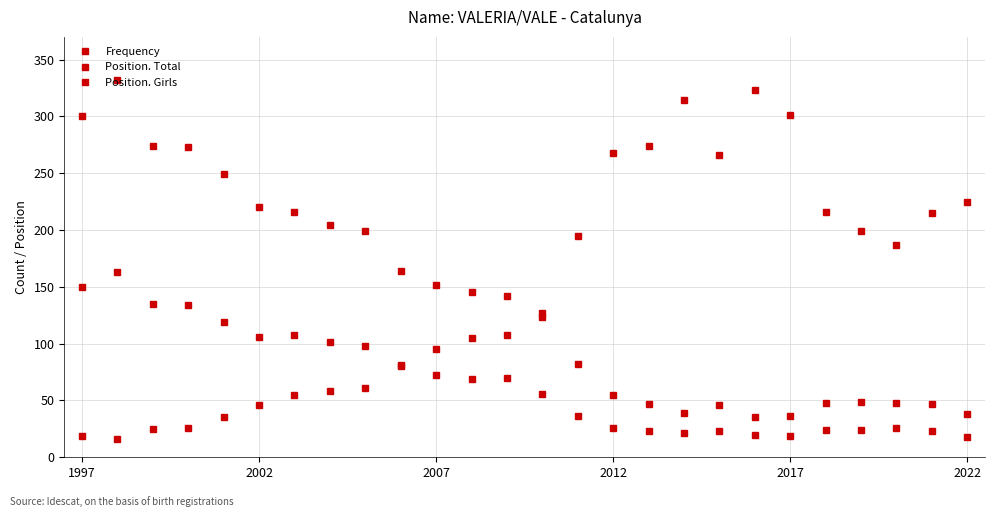

What is the value of the Position. Total point at the 7th from the left?

216